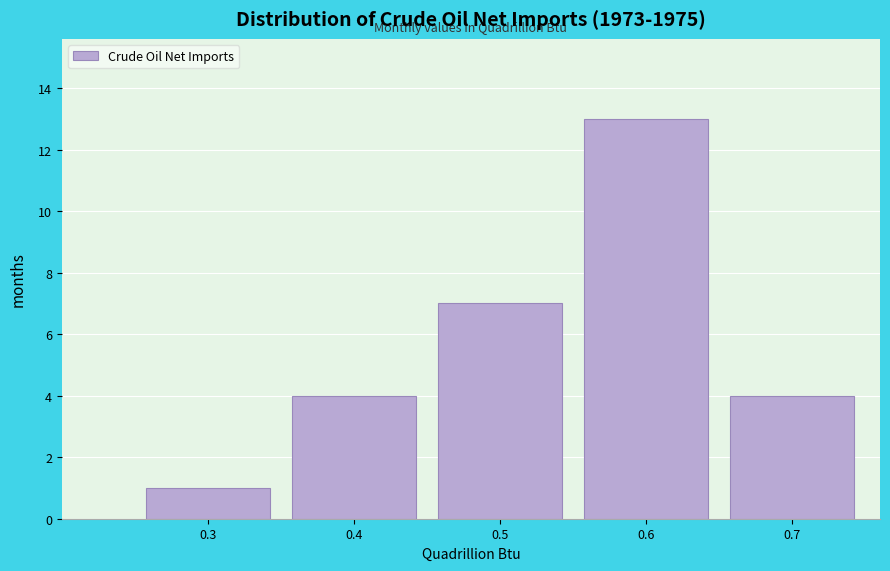

Reading left to right, what are all the values shown in this chart?

0.3=1	0.4=4	0.5=7	0.6=13	0.7=4